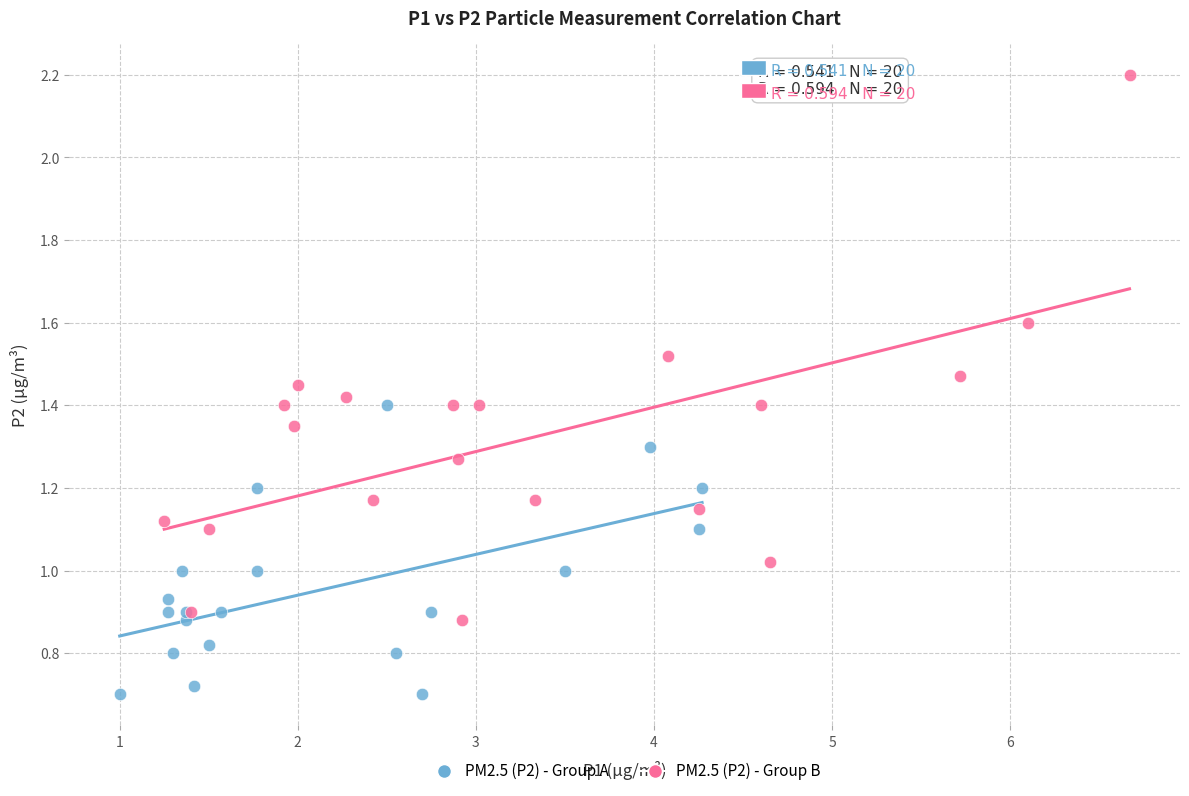

Which series has the widest spread of Y values?

PM2.5 (P2) - Group B